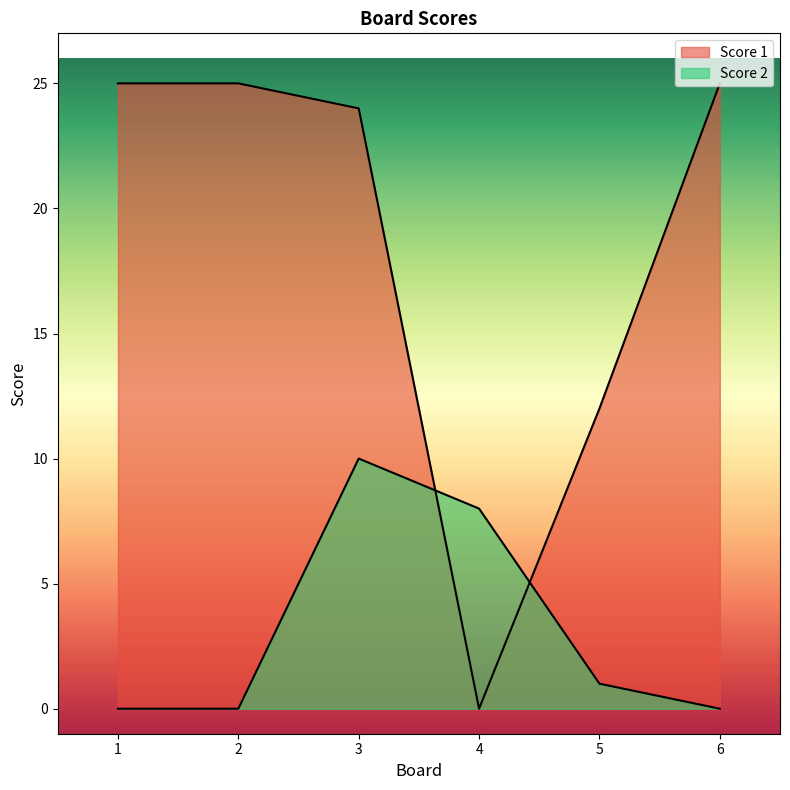

How many Score 2 values are between 0 and 8?

5